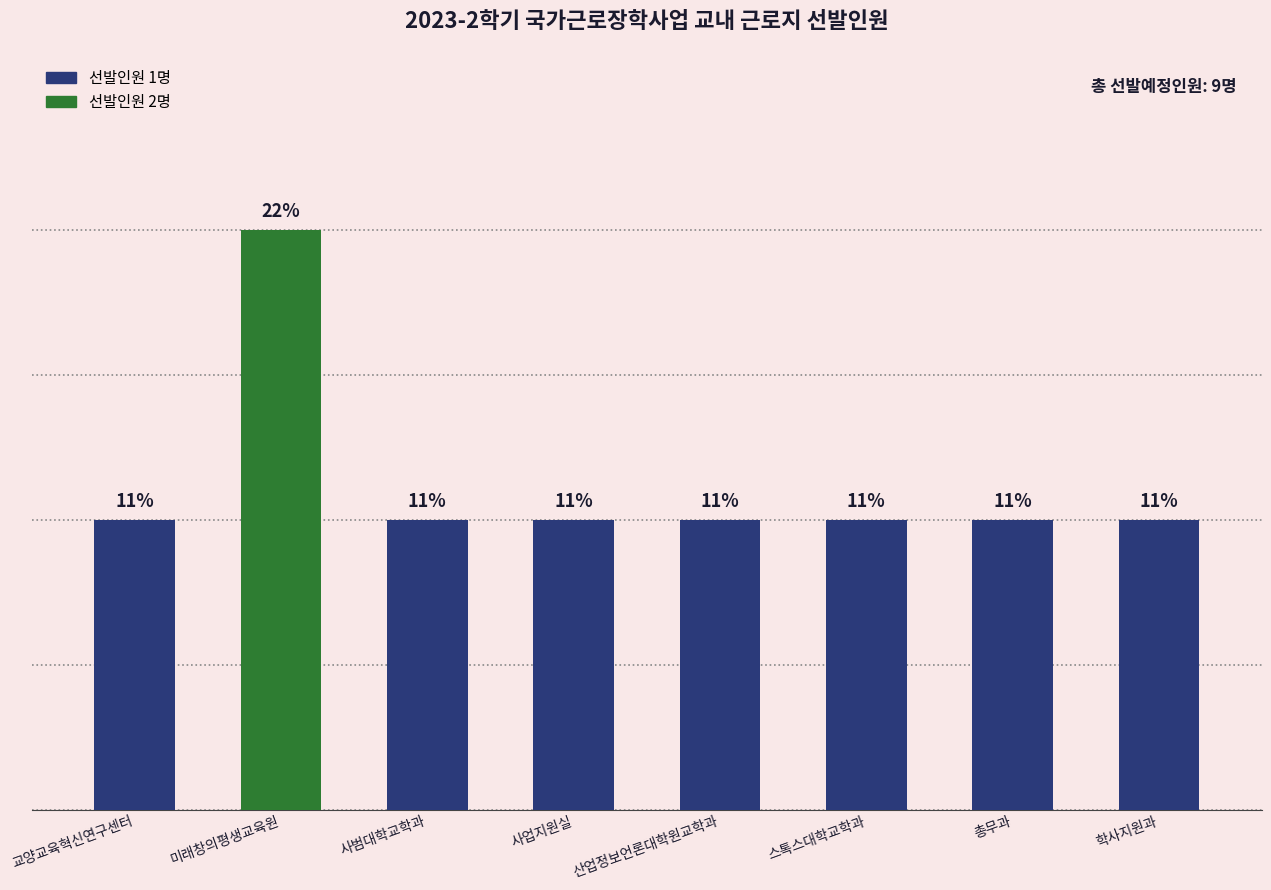

Does the chart contain stacked bars?

No